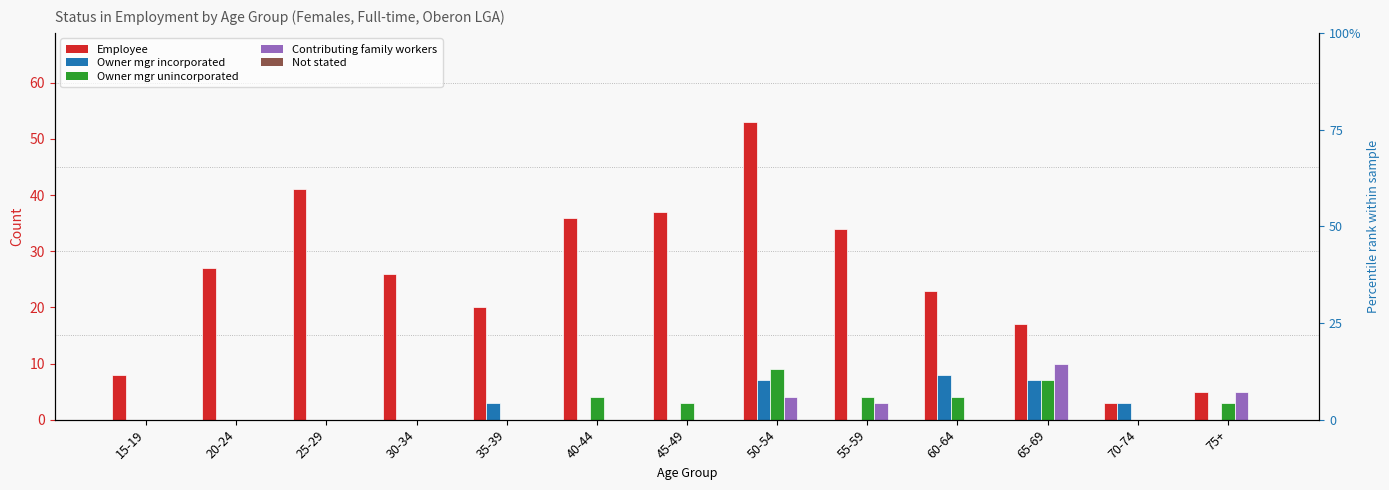

List the series in order of their peak value, lowest first.

Not stated, Owner mgr incorporated, Owner mgr unincorporated, Contributing family workers, Employee